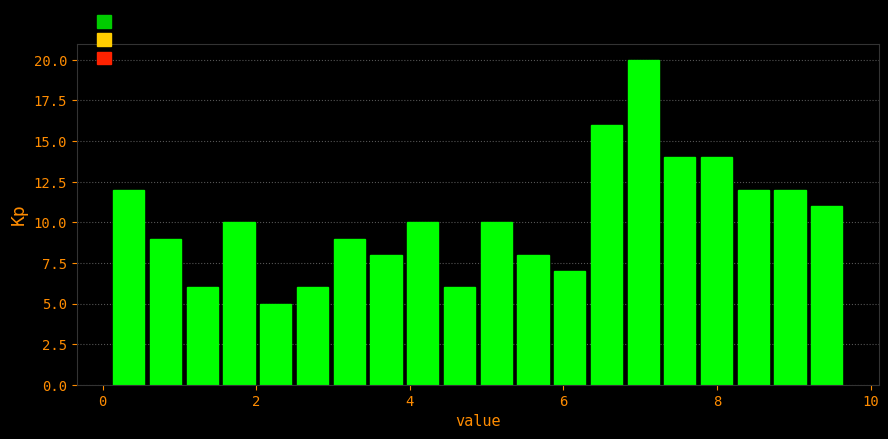

Around what value on the x-axis is the tallest bar? Give the approximate position of its centre, as read against the axis.

7.0